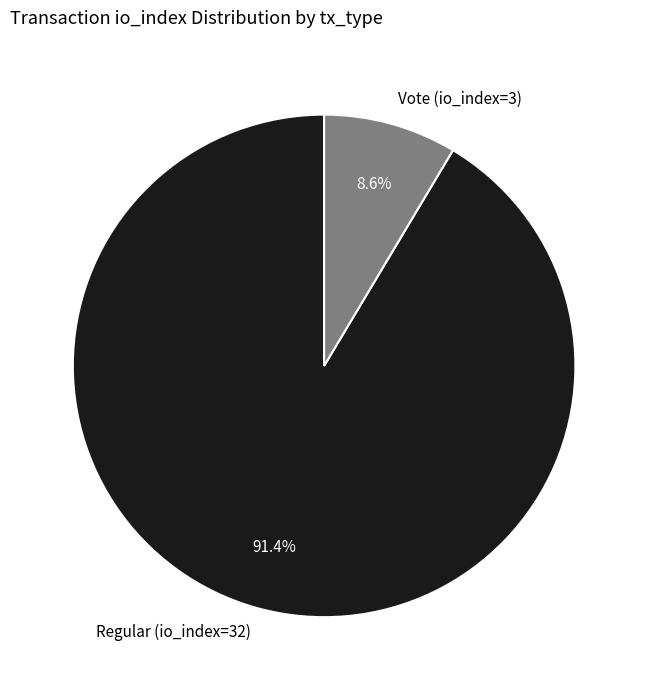

To the nearest percent, what is the combined percentage of Vote (io_index=3) and Regular (io_index=32)?

100%